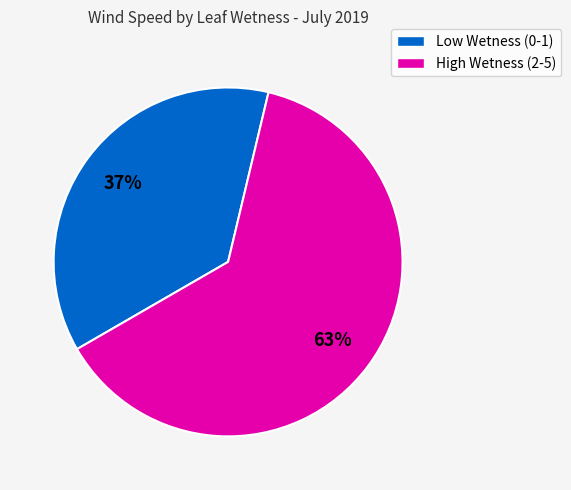

To the nearest percent, what is the difference between the largest and smallest slice percentages?

26%